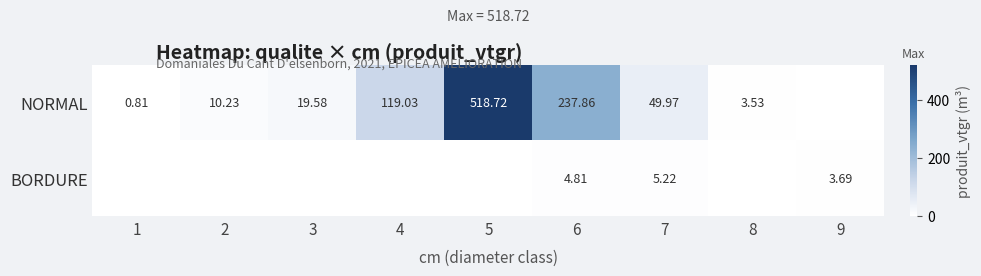

Rank the series at 7 from lowest to highest value.

BORDURE, NORMAL